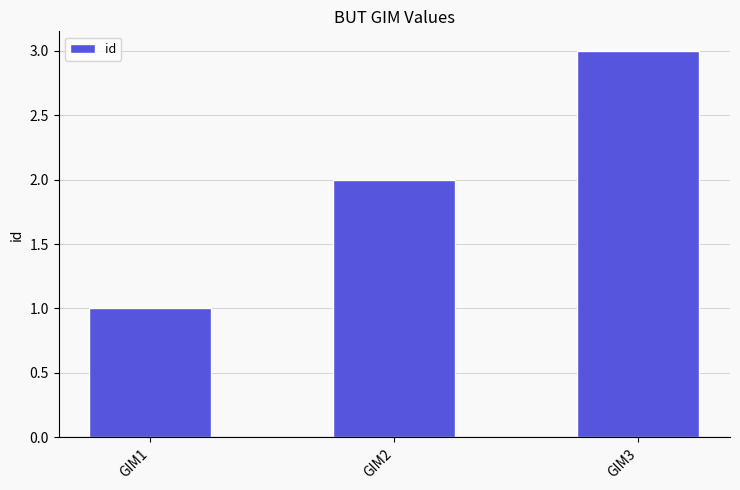

What is the average value?

2